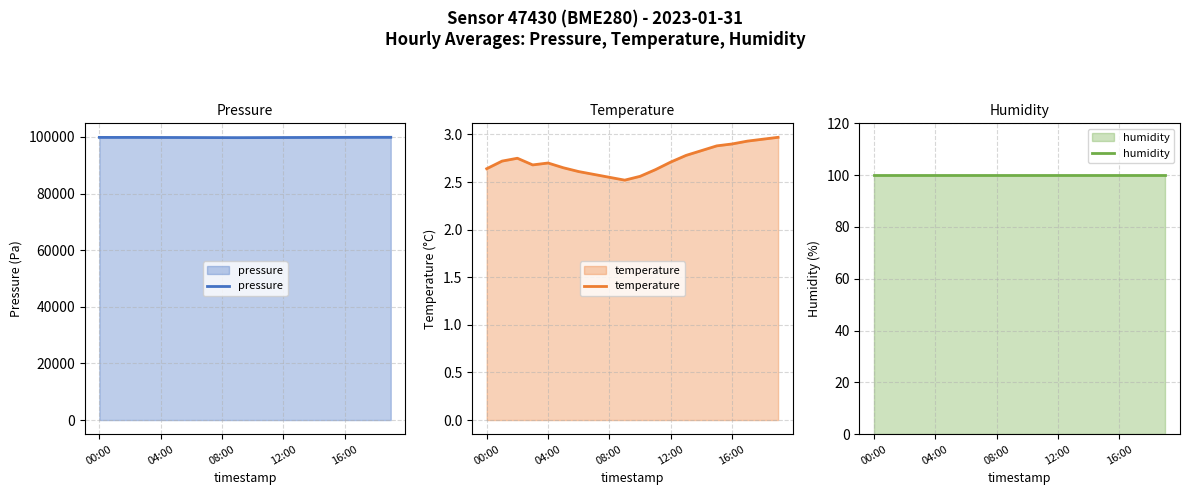

Is it true that temperature equals 4.2 at 7?

False